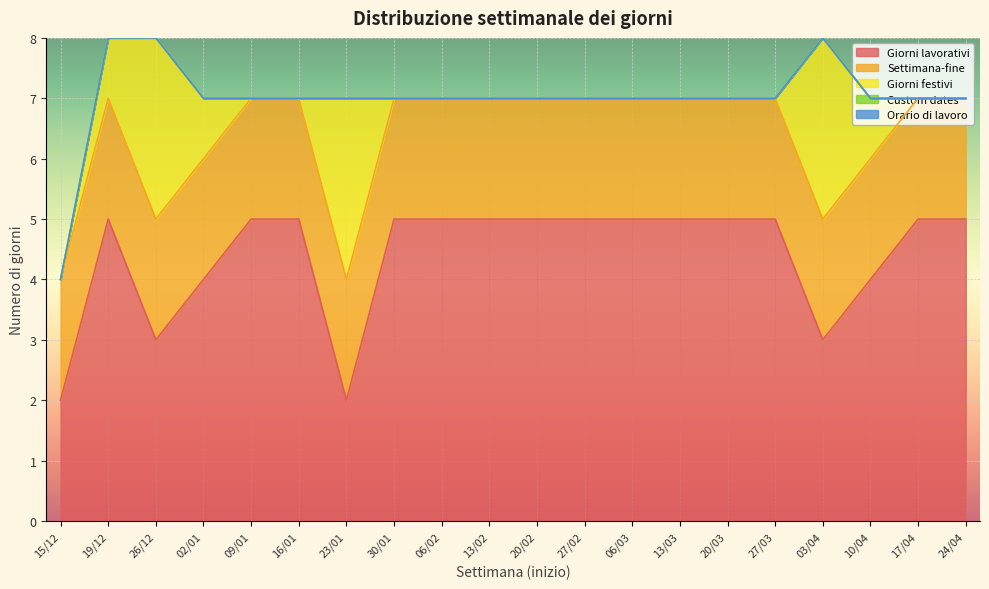

How many lines are shown in the chart?

5